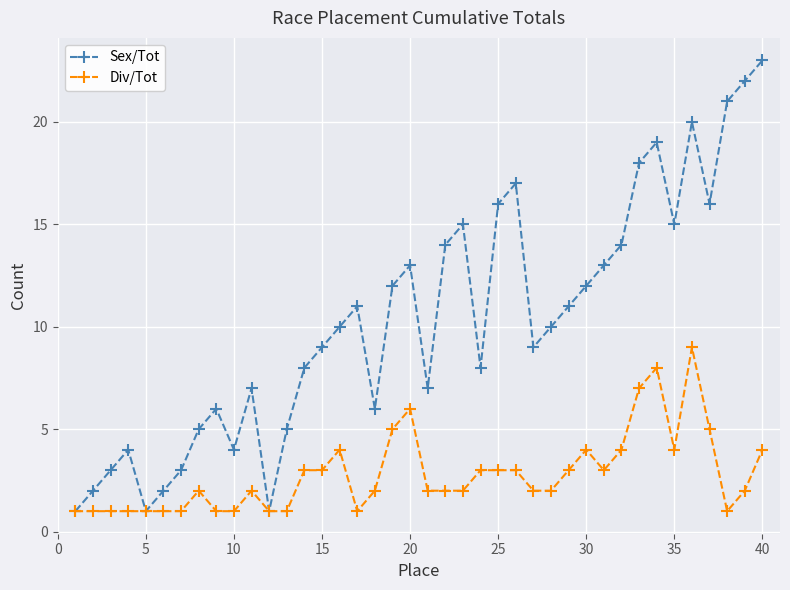

What is the value of the Sex/Tot point at the 27th from the left?

9